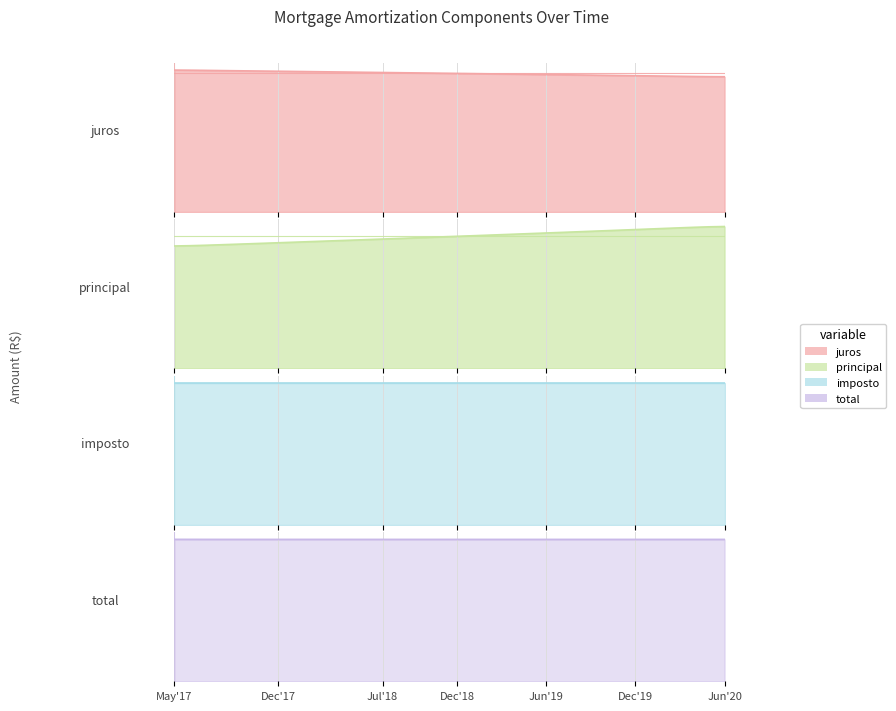

At how many categories does at least one series exceed 727?

38